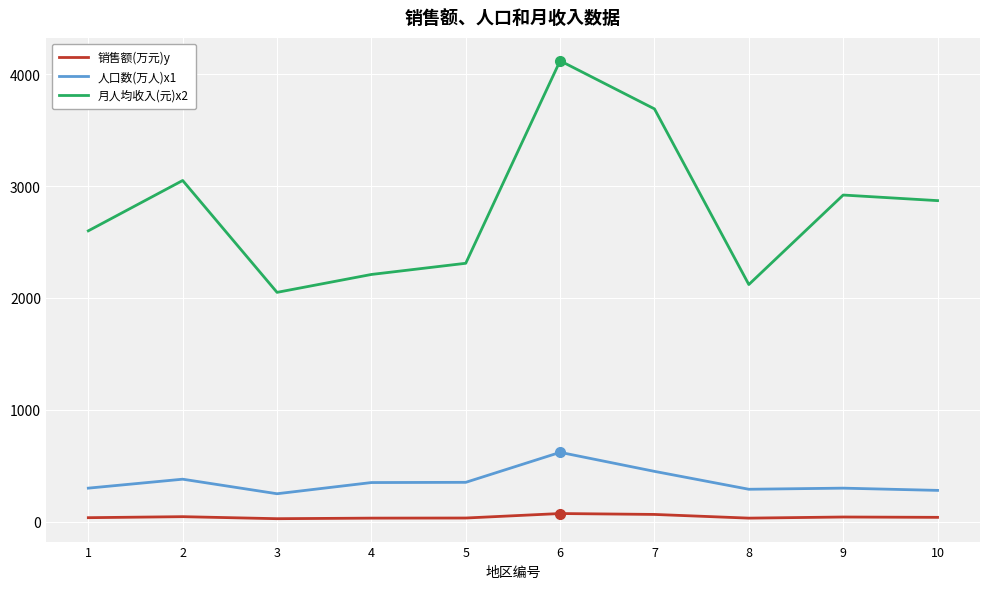

What is the greatest value displayed?

4120.0